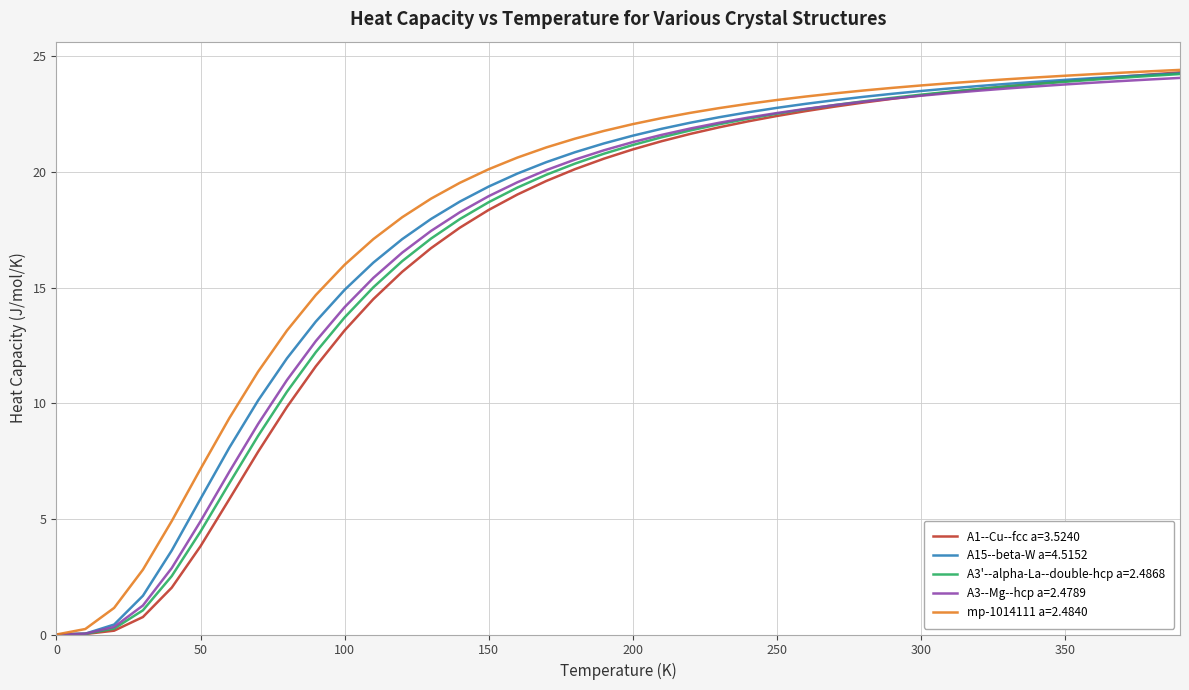

What is the highest value of the mp-1014111 a=2.4840 series?

24.4